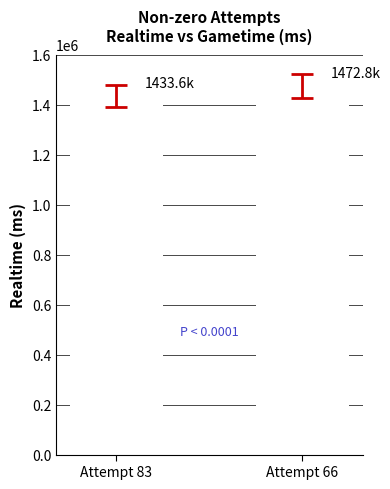

Reading right to left, transcribe all the data shown in this chart.

Attempt 66=1472790	Attempt 83=1433619